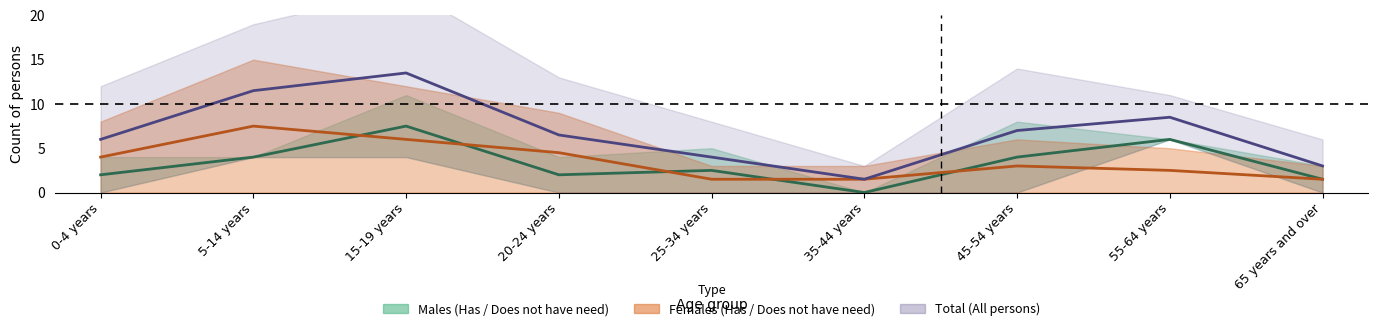

Reading right to left, extract all data points from this chart.

Males centre: 65 years and over=1.5	55-64 years=6.0	45-54 years=4.0	35-44 years=0.0	25-34 years=2.5	20-24 years=2.0	15-19 years=7.5	5-14 years=4.0	0-4 years=2.0
Females centre: 65 years and over=1.5	55-64 years=2.5	45-54 years=3.0	35-44 years=1.5	25-34 years=1.5	20-24 years=4.5	15-19 years=6.0	5-14 years=7.5	0-4 years=4.0
Total centre: 65 years and over=3.0	55-64 years=8.5	45-54 years=7.0	35-44 years=1.5	25-34 years=4.0	20-24 years=6.5	15-19 years=13.5	5-14 years=11.5	0-4 years=6.0